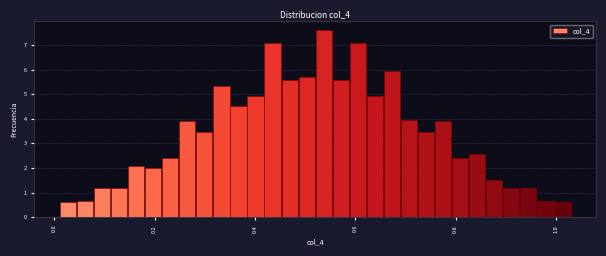

Read against the x-axis, roughly where is the centre of the tallest bar?

0.54